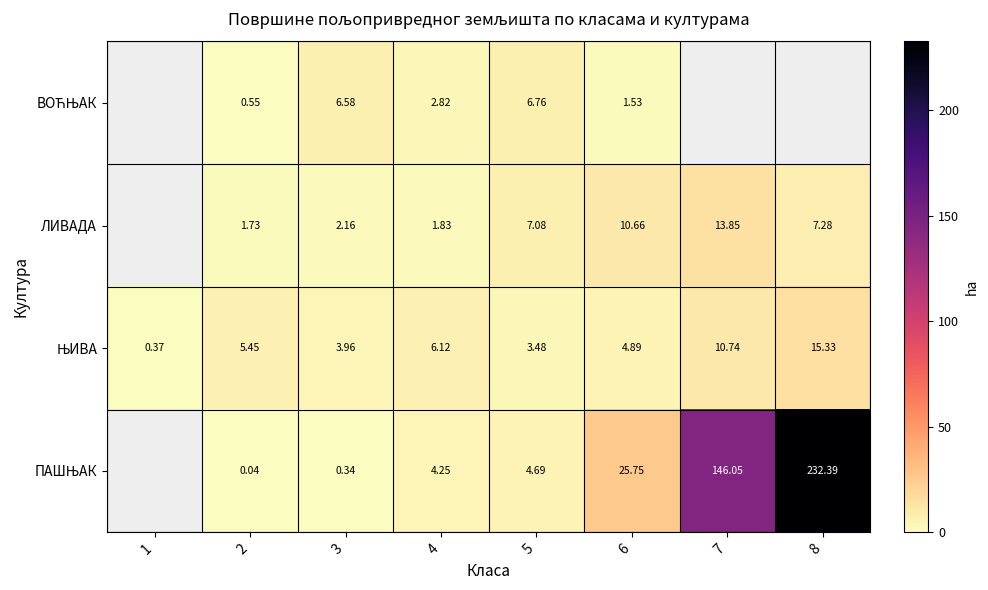

What is the greatest value displayed?

232.4